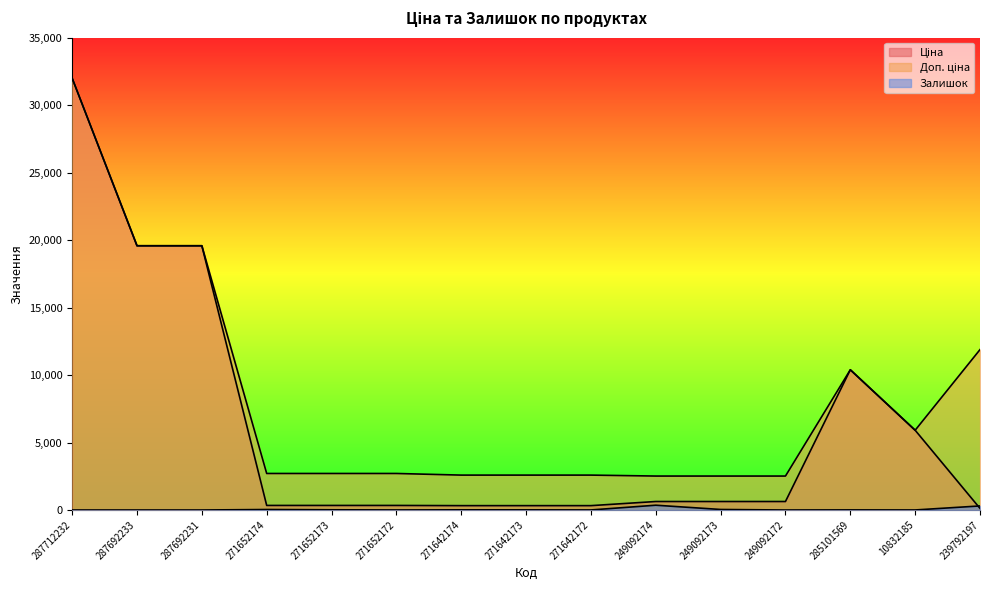

At which label is Залишок closest to 177?

239792197